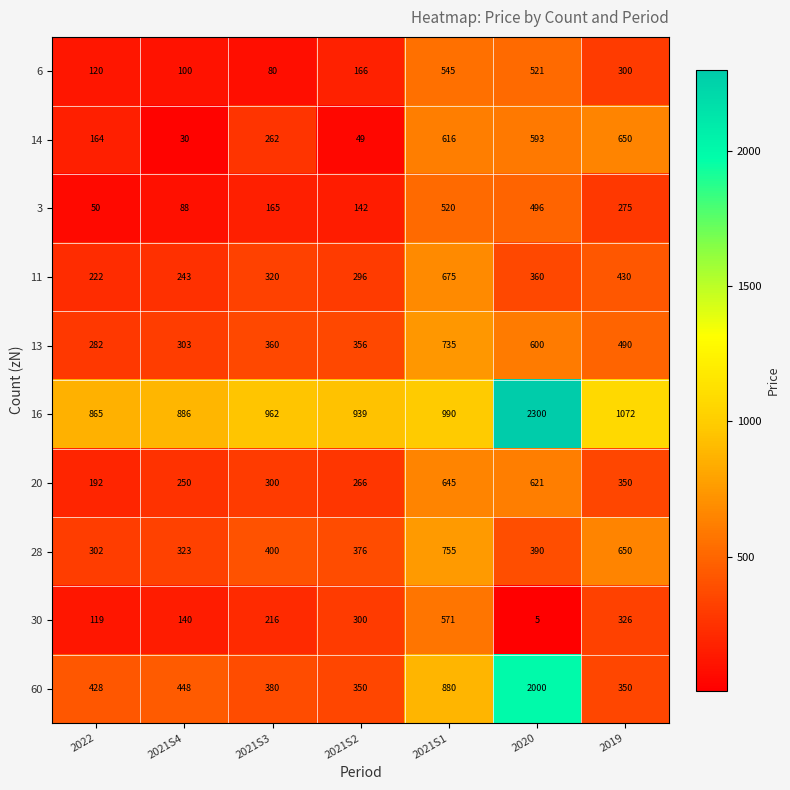

How many data points in 20 are less than 300?

3